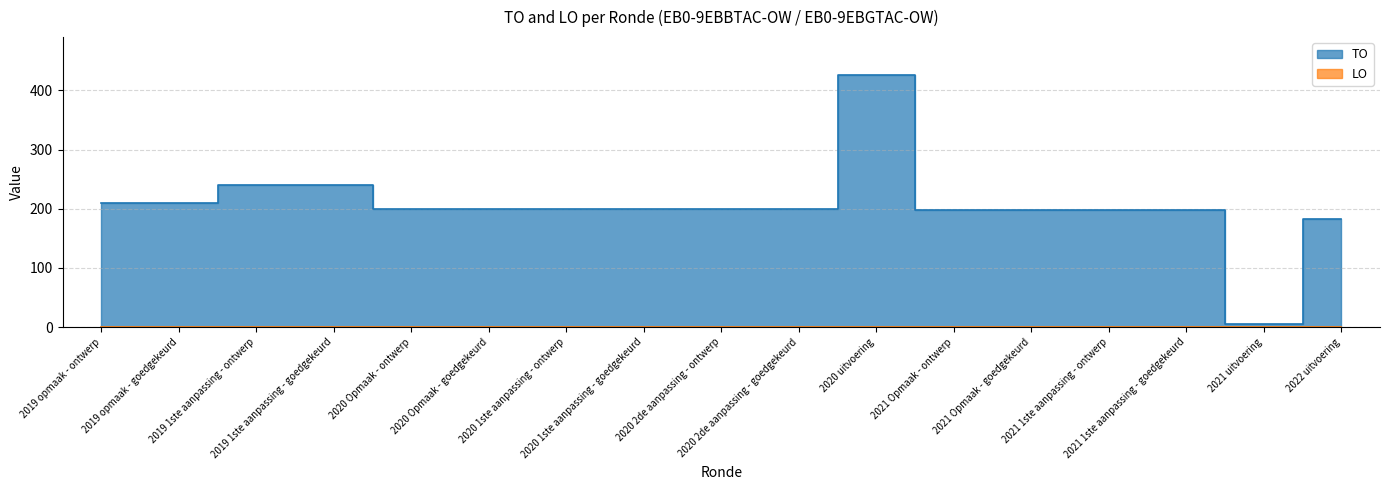

What is the change in value from 2020 1ste aanpassing - goedgekeurd to 2022 uitvoering?

-17